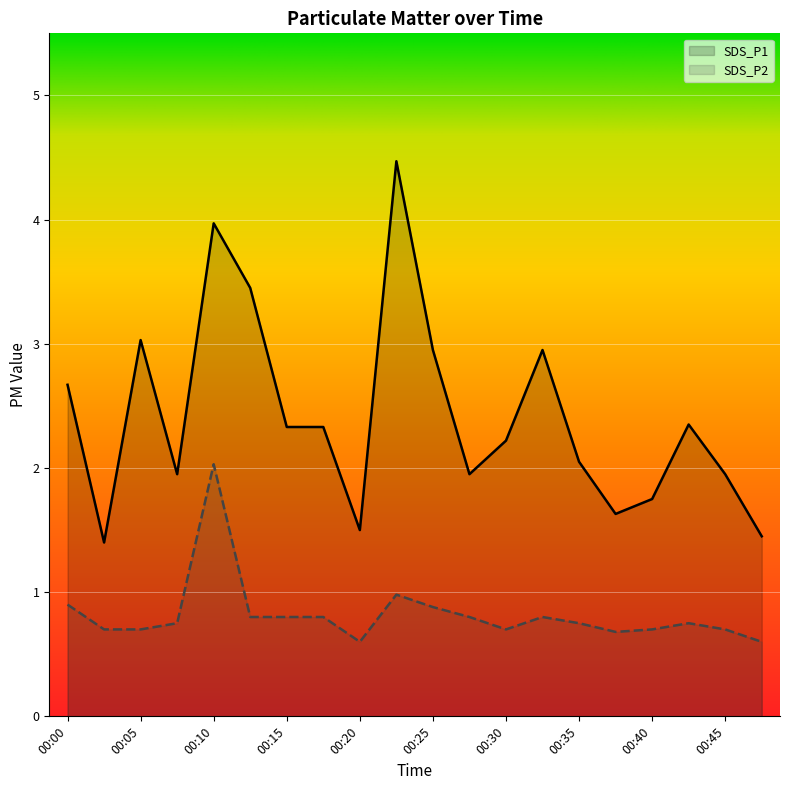

Rank the series by their maximum value, from lowest to highest.

SDS_P2, SDS_P1